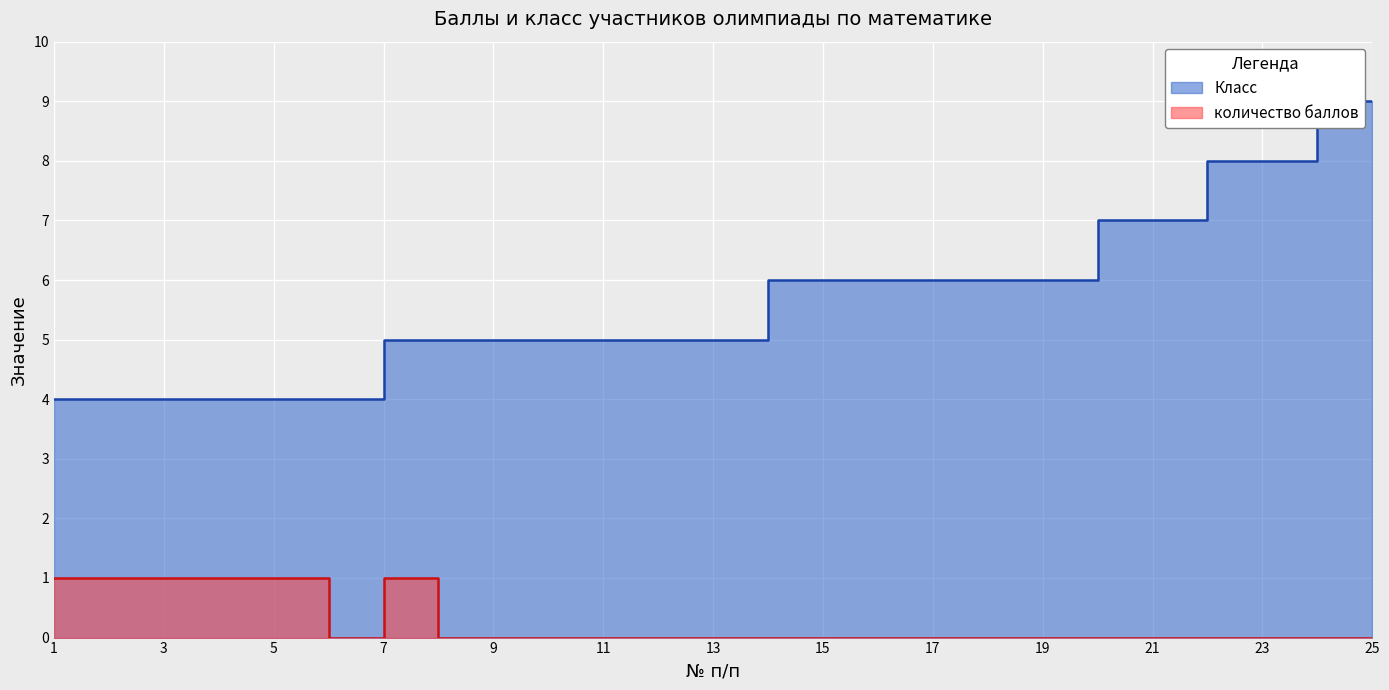

In количество баллов, how many points are lower than both neighbors (excluding endpoints)?

1